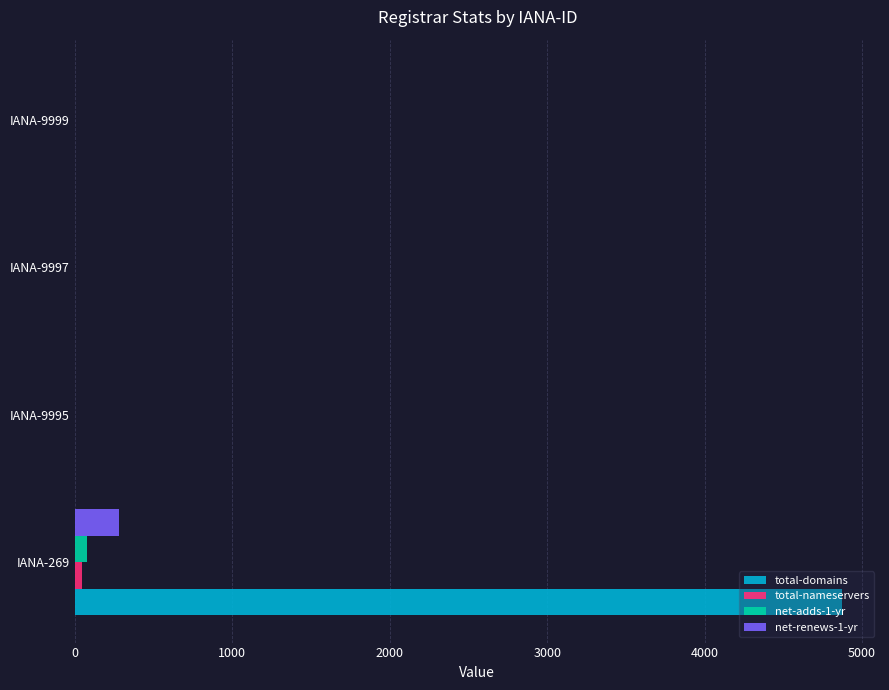

How many data points in net-adds-1-yr are above 0?

1